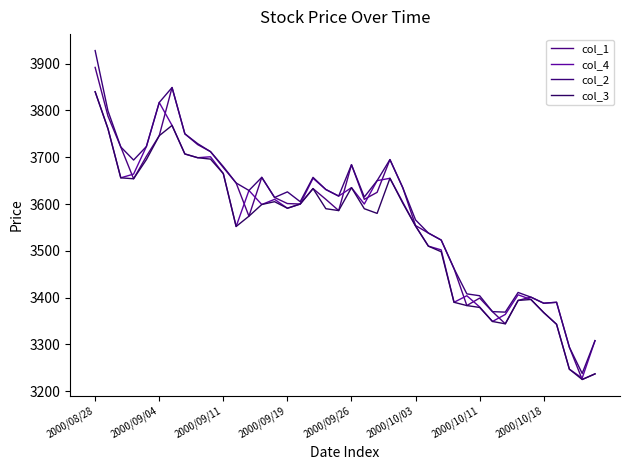

What is the greatest value displayed?

3928